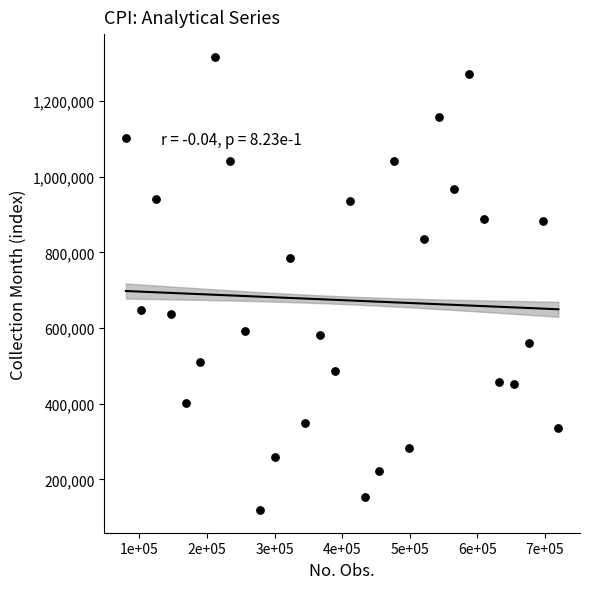

What is the range of Y values (max minus min)?

1198288.5